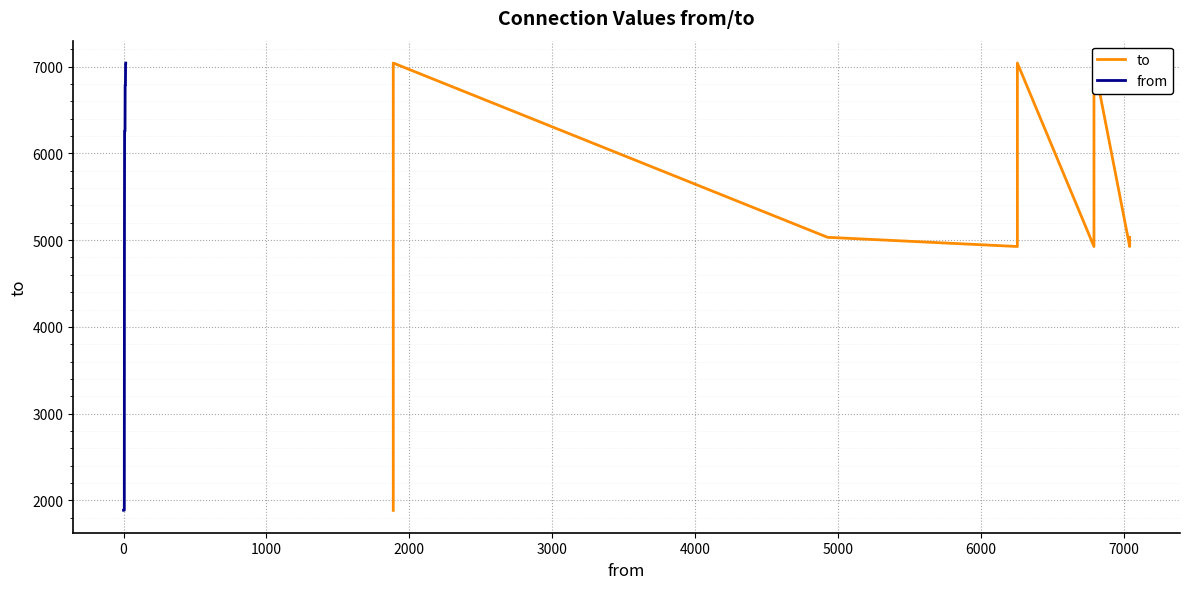

Which series has the largest total across all categories?

to